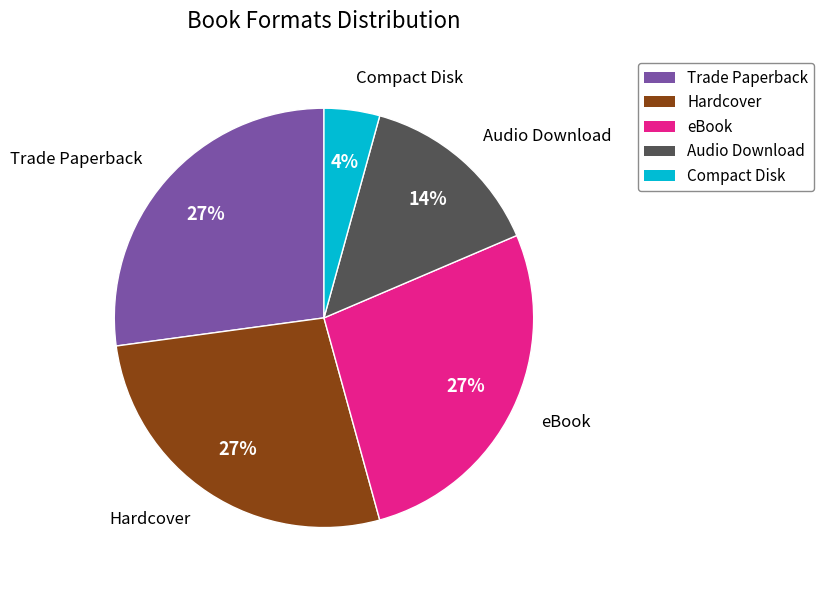

Count the number of slices in the pie.

5